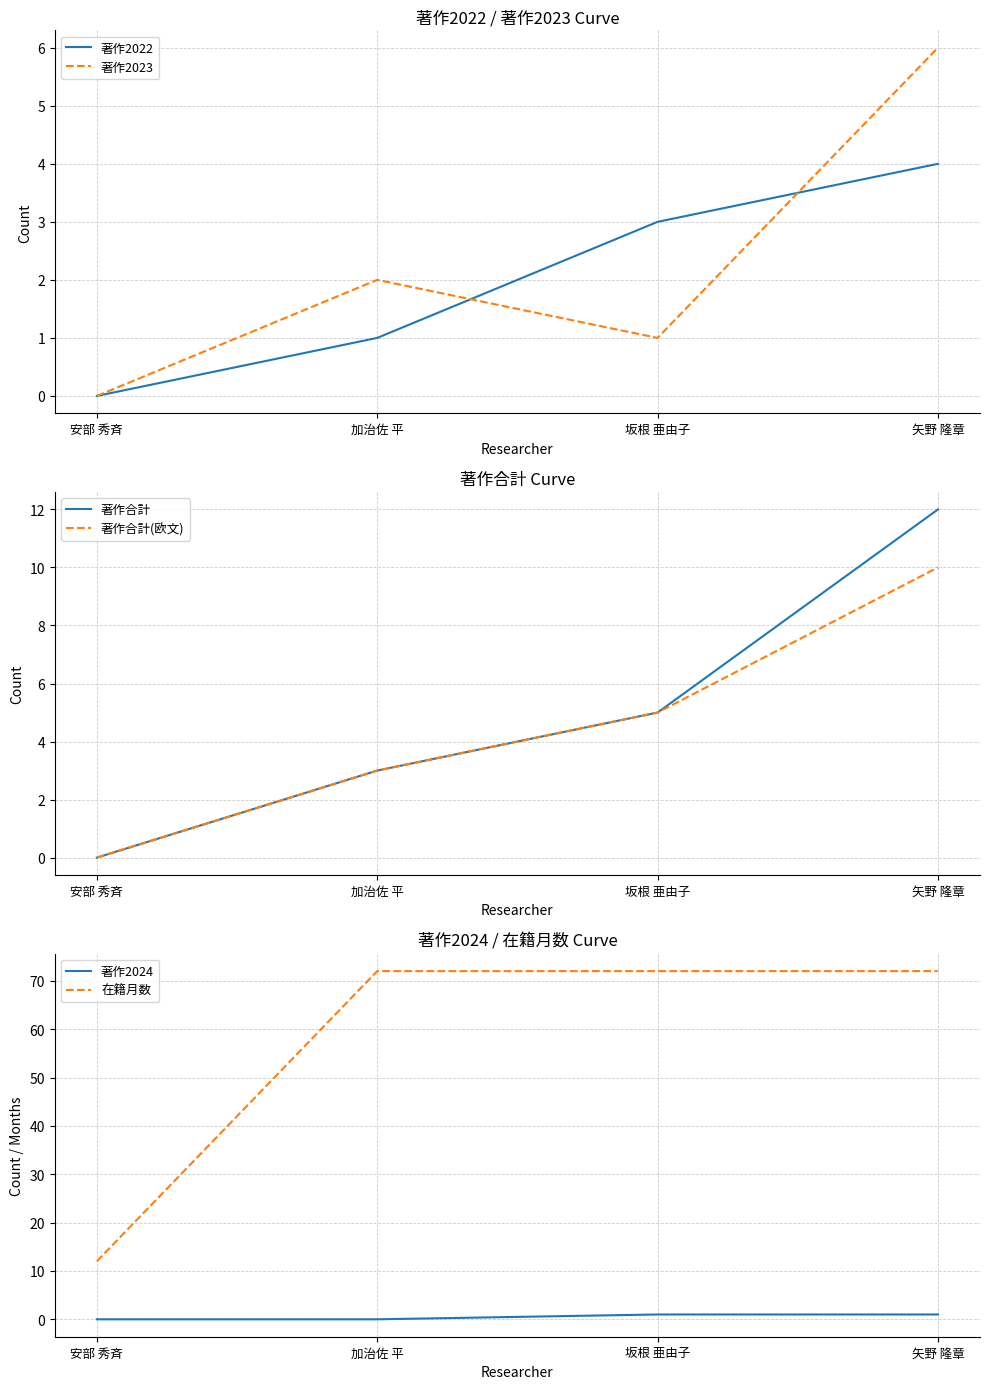

Count the 著作合計 values in the range 3 to 12.

3